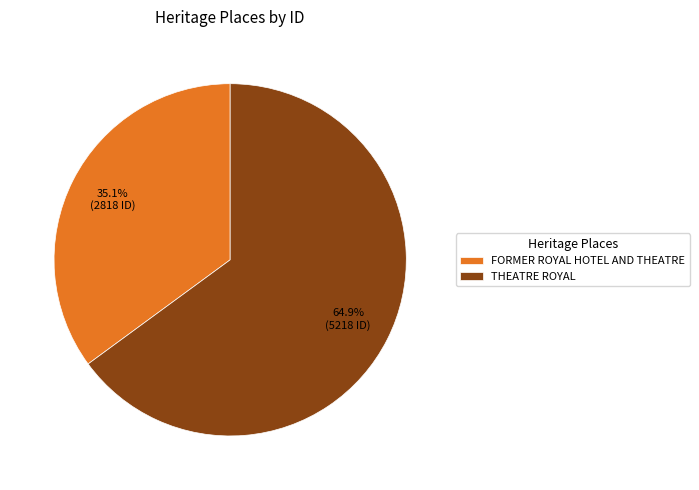

Which has a higher value, FORMER ROYAL HOTEL AND THEATRE or THEATRE ROYAL?

THEATRE ROYAL